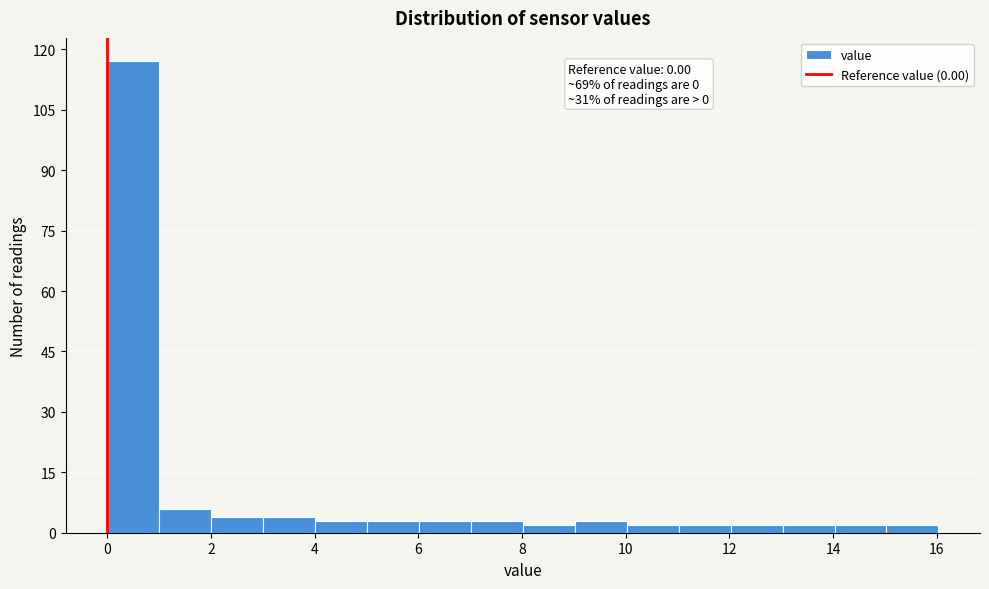

Over which range of the x-axis is the bar tallest?

0 to 1